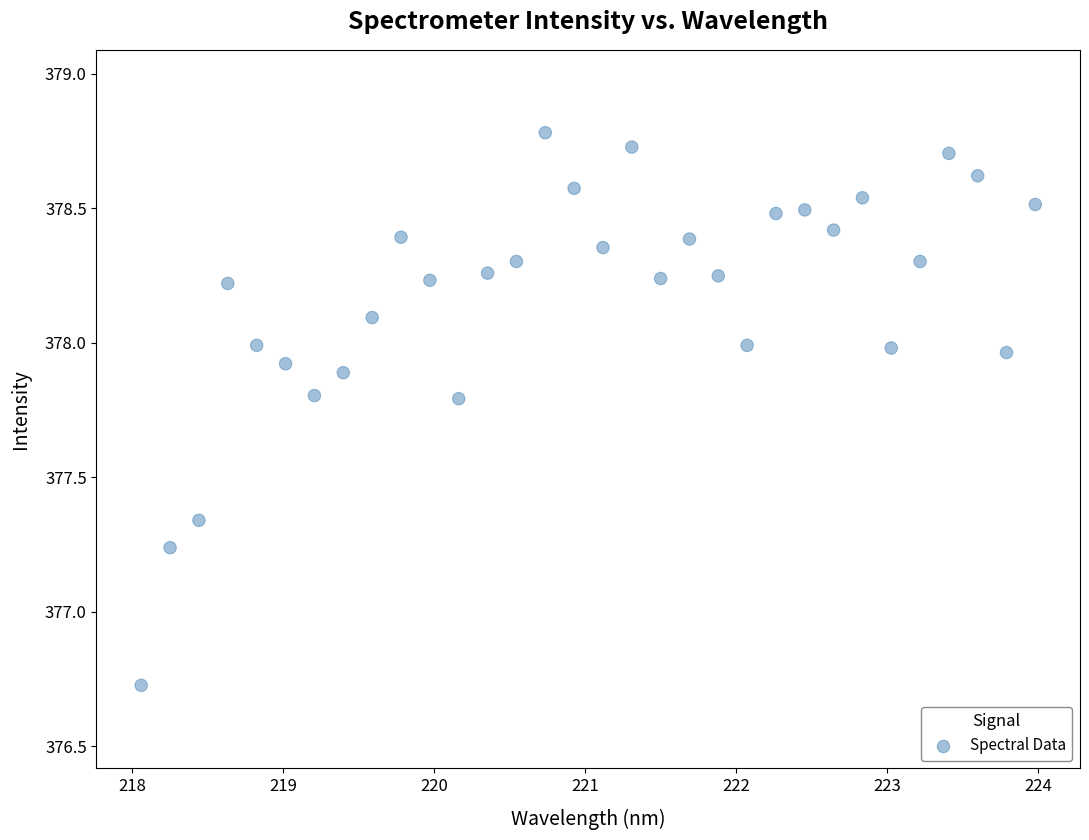

What is the range of Y values (max minus min)?

2.1